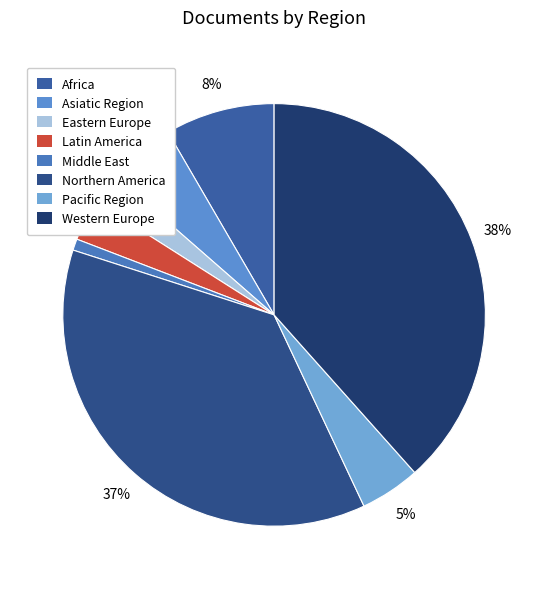

Is the sum of Middle East and Northern America greater than half?

No